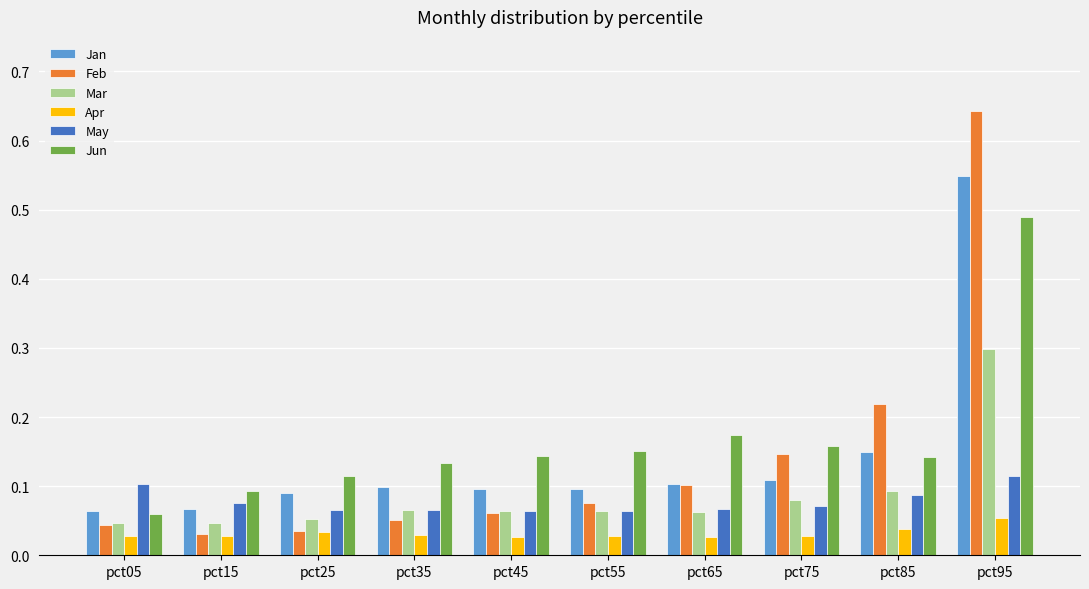

What is the total value across all series at pct85?

0.7